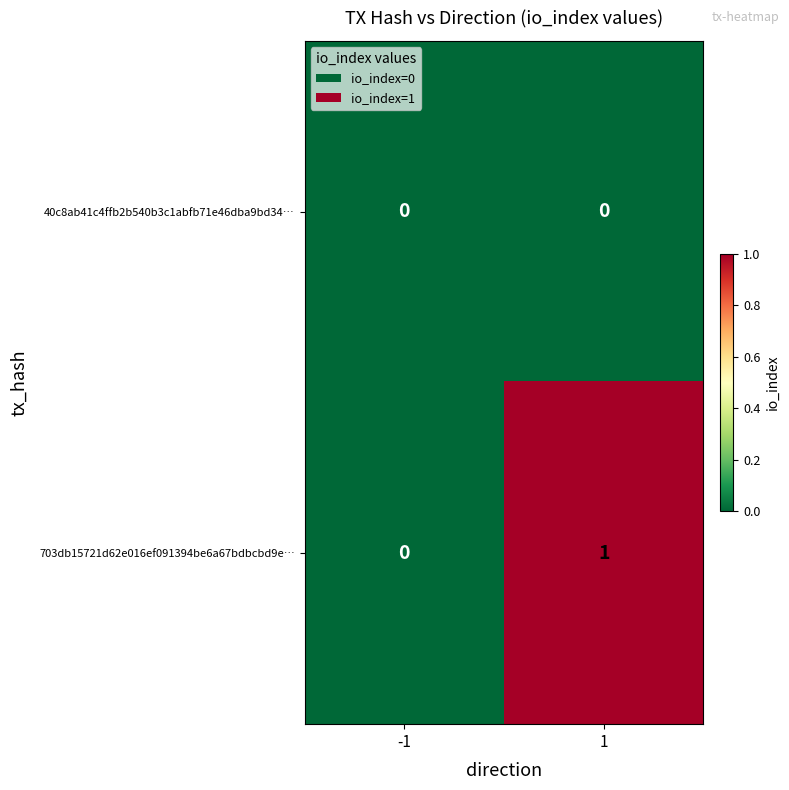

List the labels in order of 703db15721d62e016ef091394be6a67bdbcbd9e… value, largest first.

1, -1